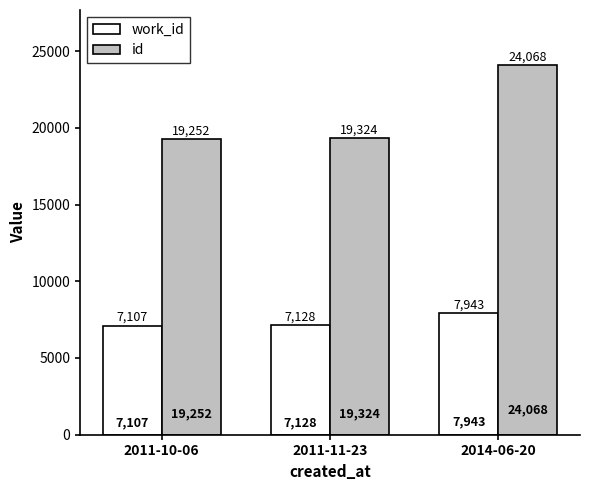

What is the value of the work_id bar at the 3rd from the left?

7943